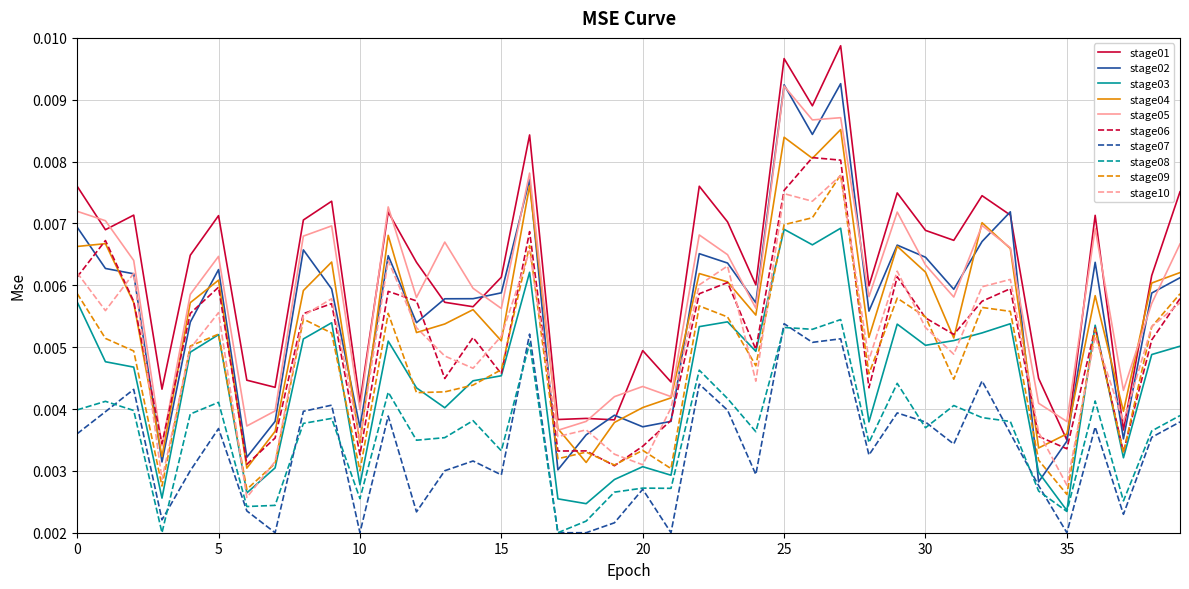

Which series has the largest total across all categories?

stage01